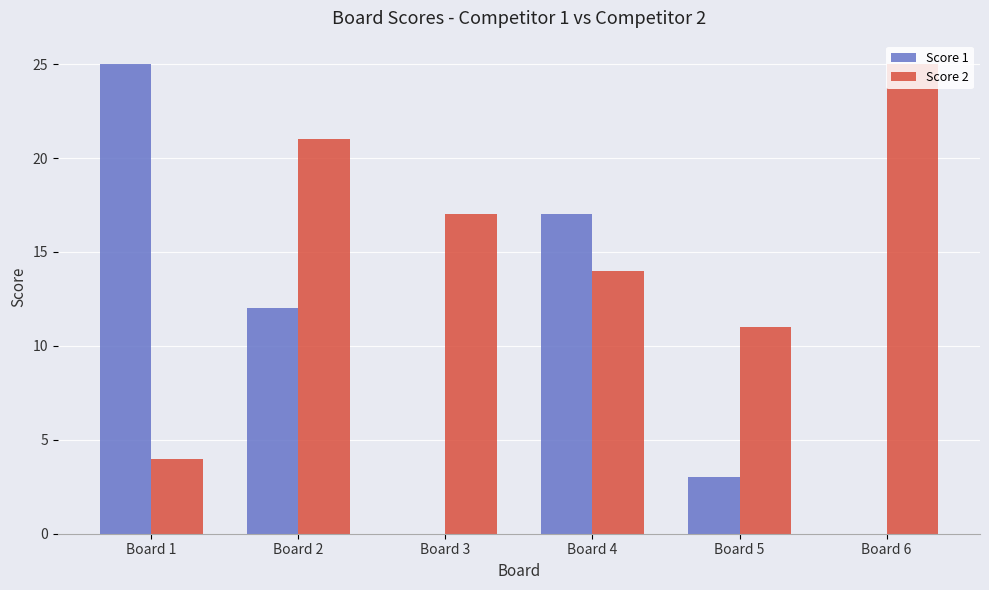

Which series has the largest total across all categories?

Score 2